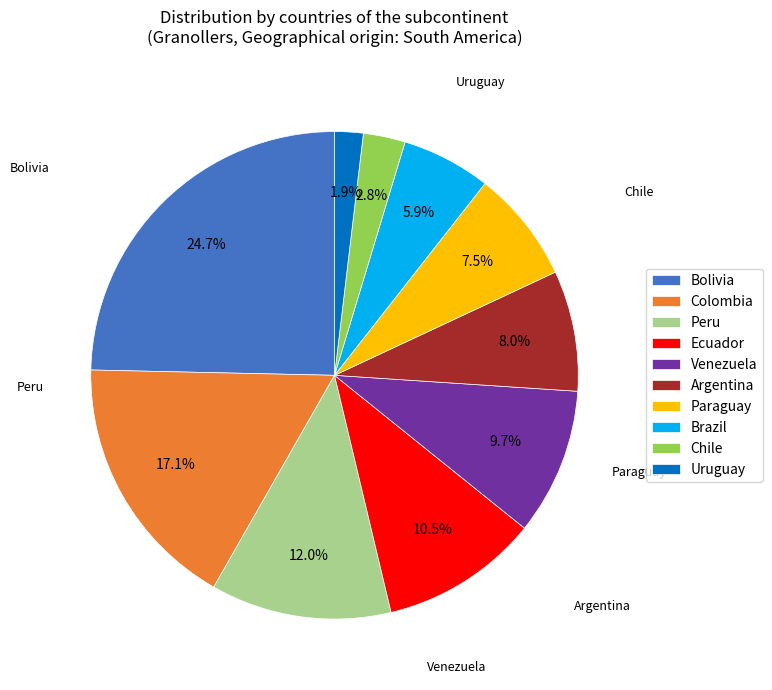

How many slices are in this pie chart?

10